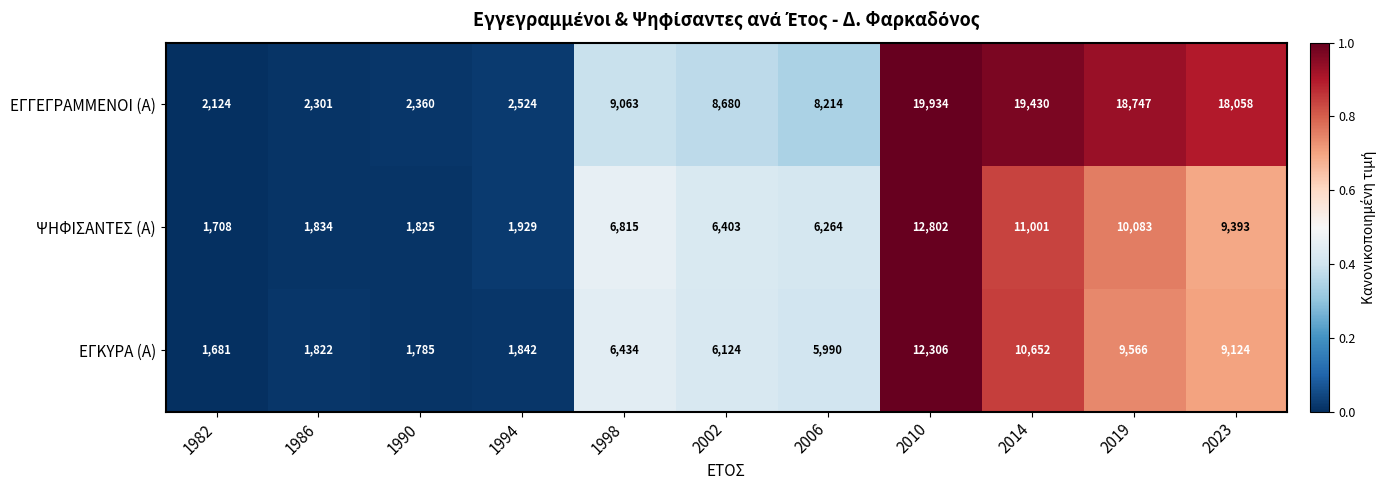

At which label is ΨΗΦΙΣΑΝΤΕΣ (Α) closest to 7255?

1998